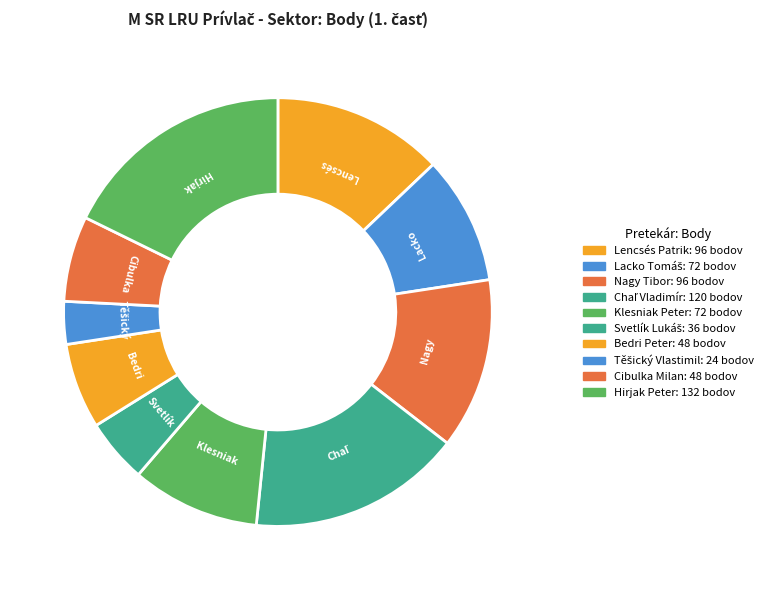

Do Cibulka Milan and Chaľ Vladimír together represent more than half of the pie?

No